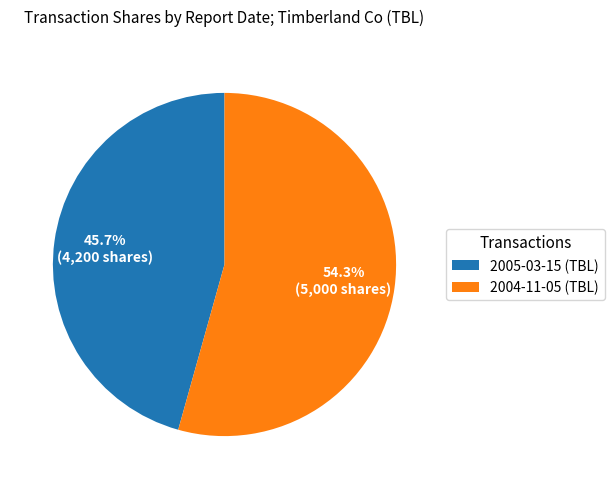

Is it true that 2004-11-05 (TBL) is 54% of the pie?

True